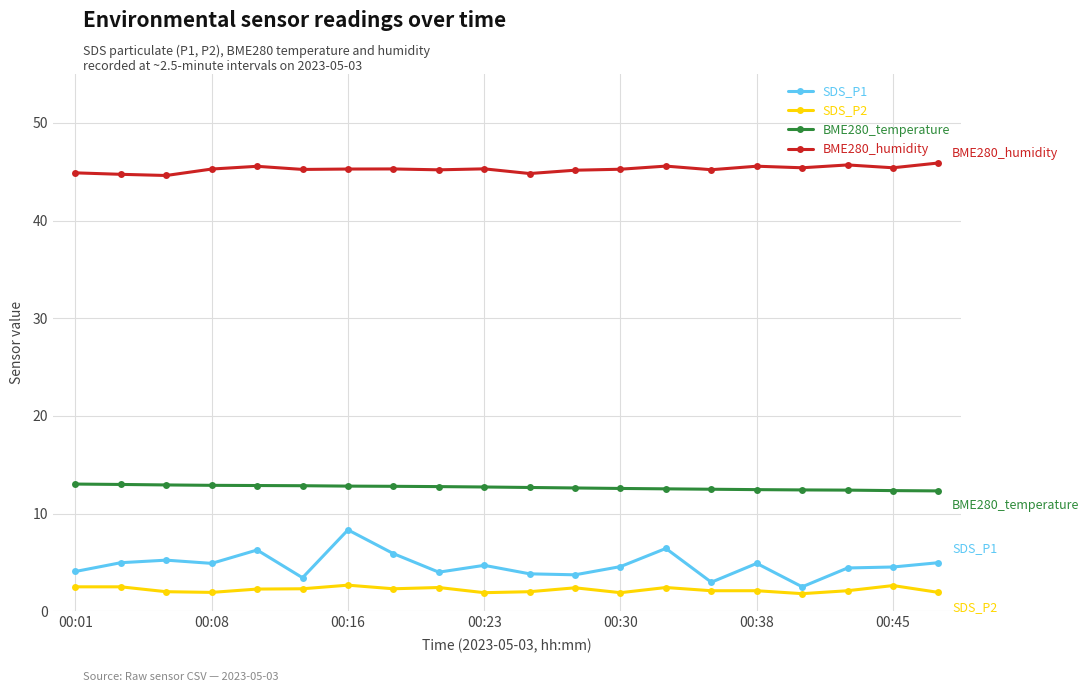

Which series has the largest range (max minus min)?

SDS_P1